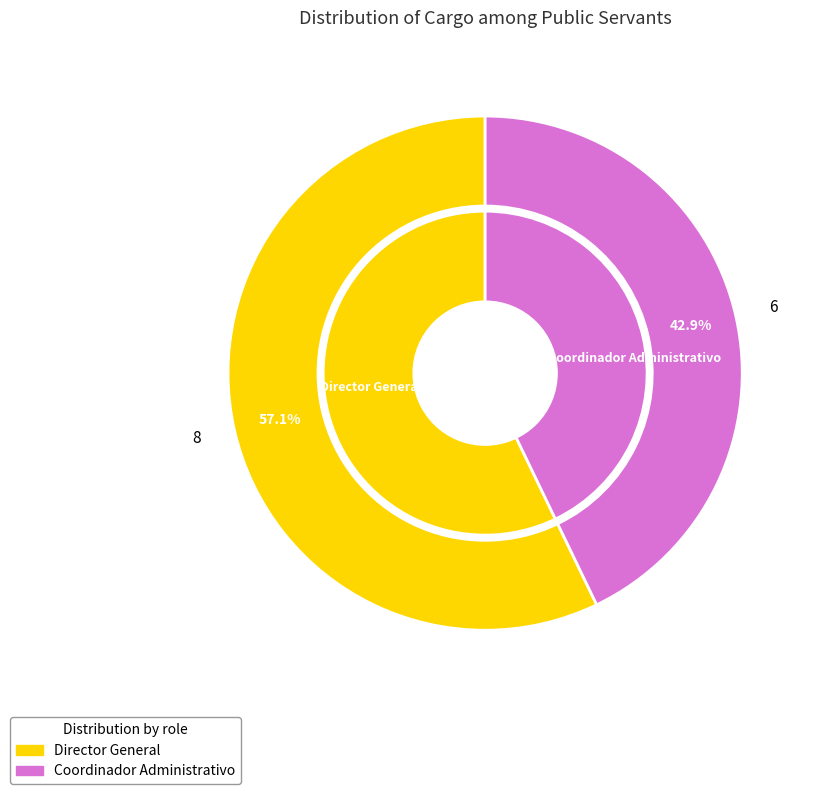

Which category accounts for the majority?

Director General